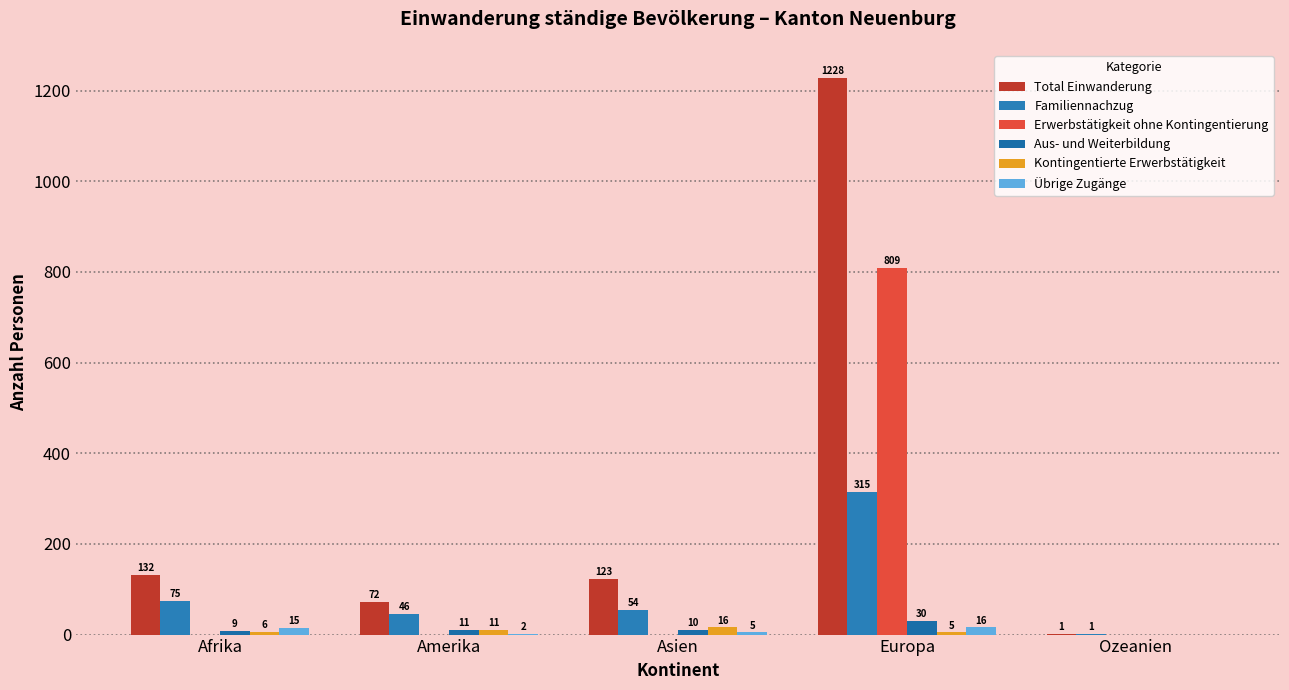

What is the label of the 3rd bar from the right?

Asien